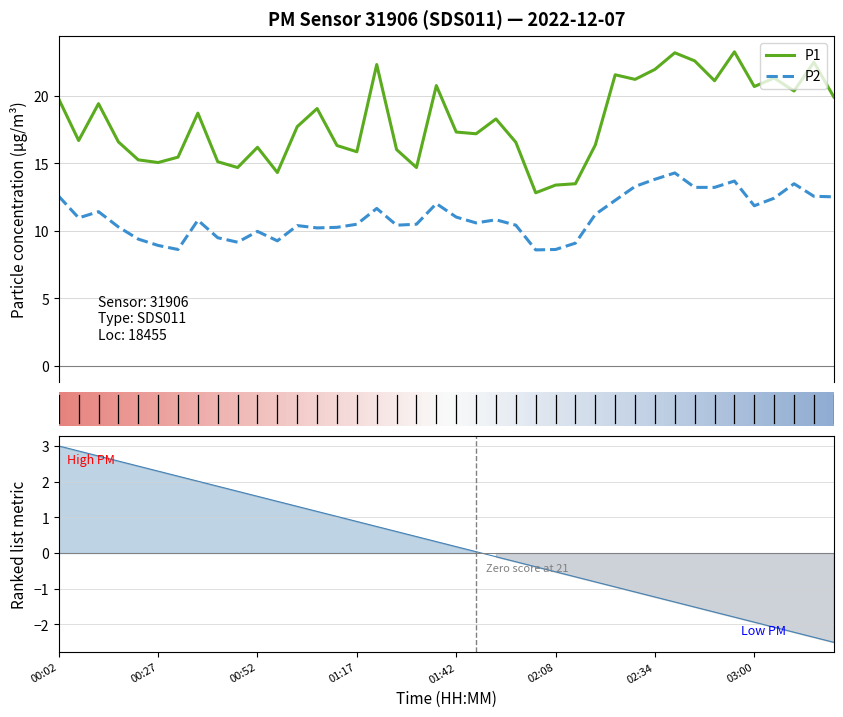

The P2 series shows 13.3 at 00:52. True or false?

False